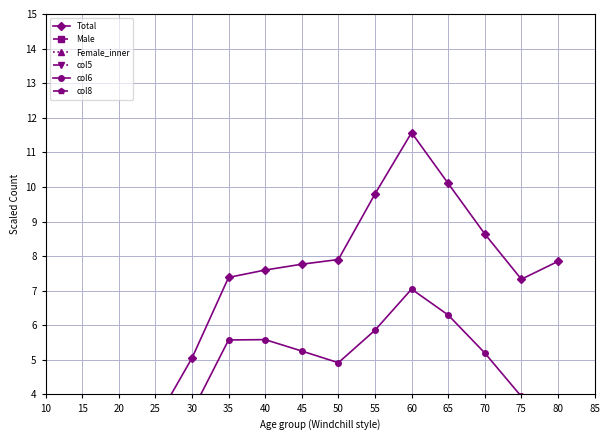

Is it true that col8 equals 0.8 at 30?

True